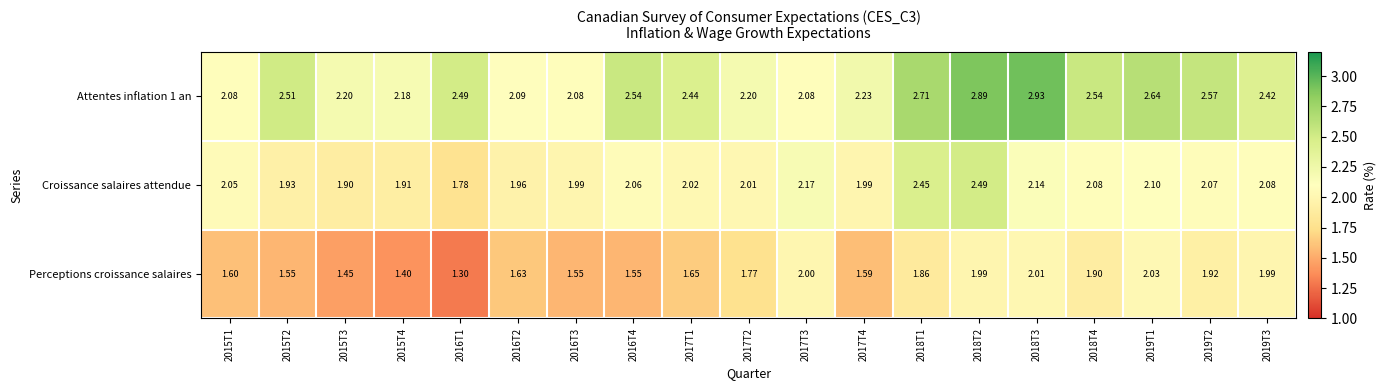

Is the value of Attentes inflation 1 an at 2016T2 greater than the value of Perceptions croissance salaires at 2015T2?

Yes